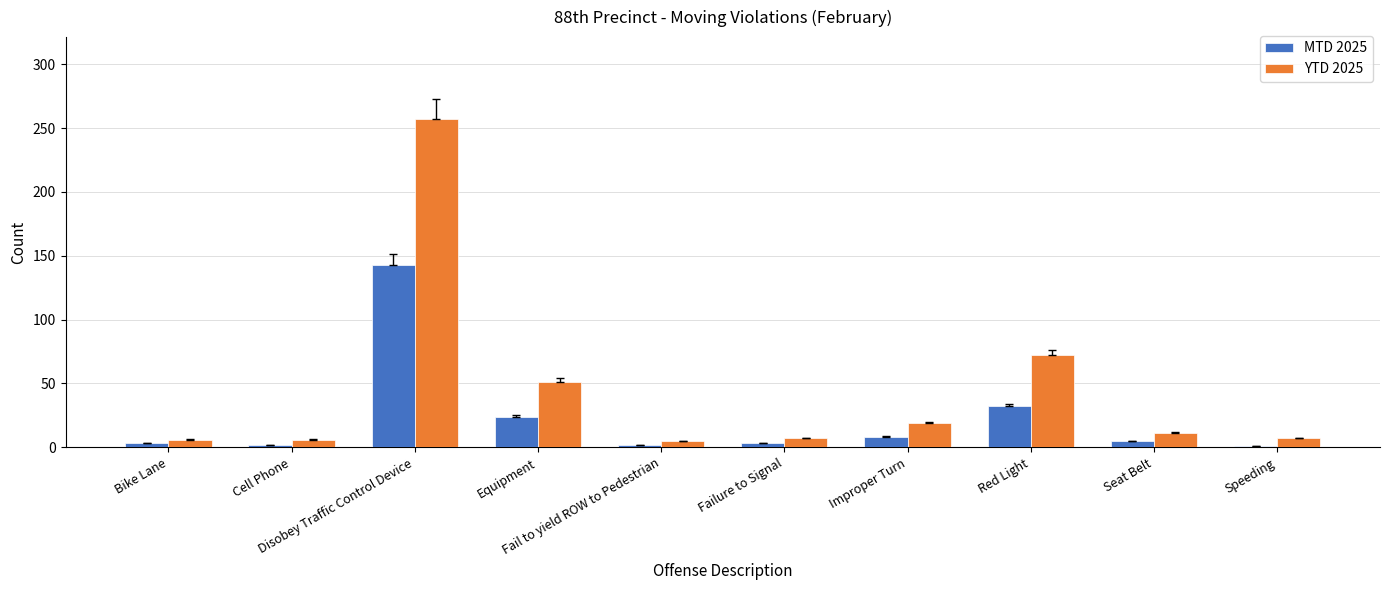

What is the maximum value for MTD 2025?

143